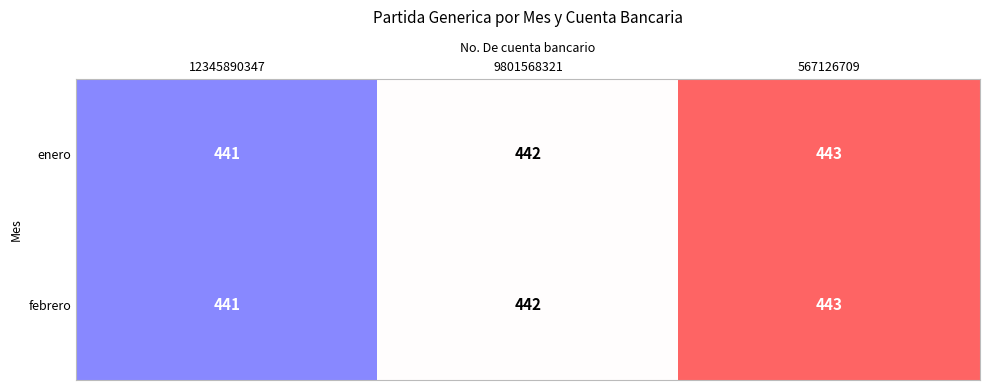

At which category is the sum across all series the highest?

567126709